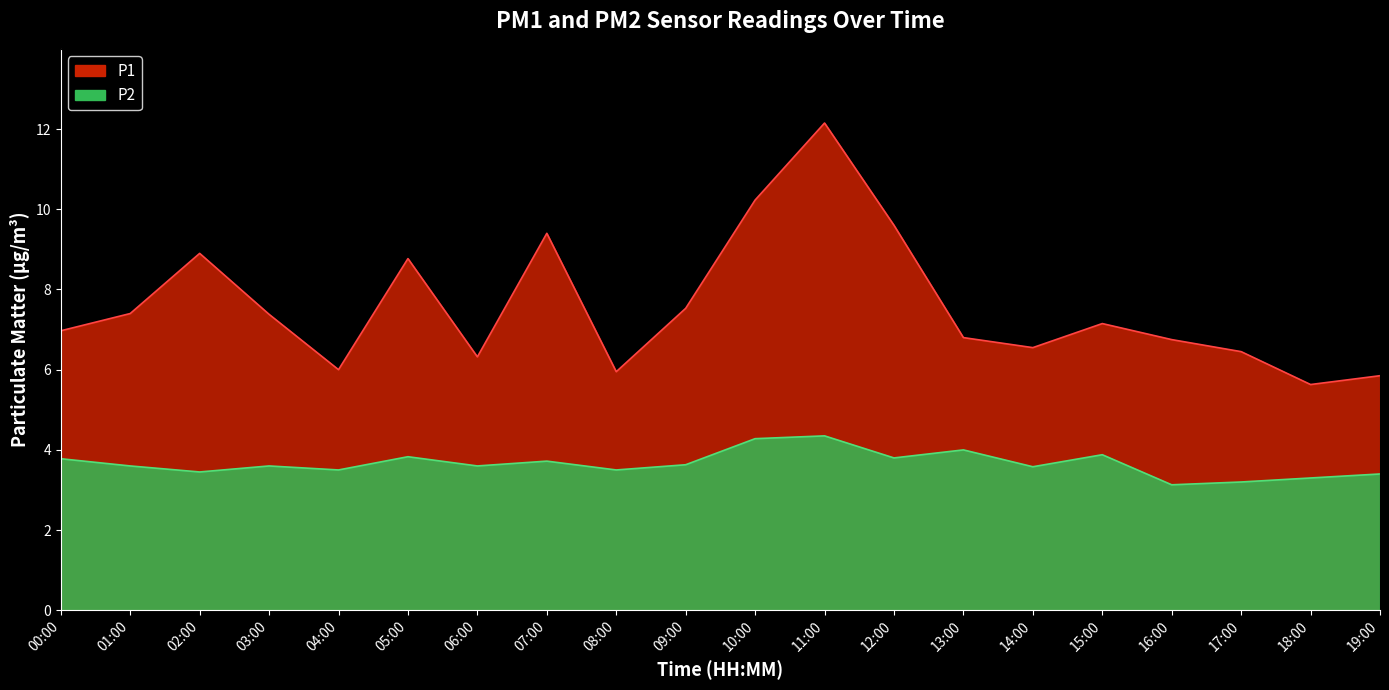

Which label corresponds to the largest value in the chart?

11:00